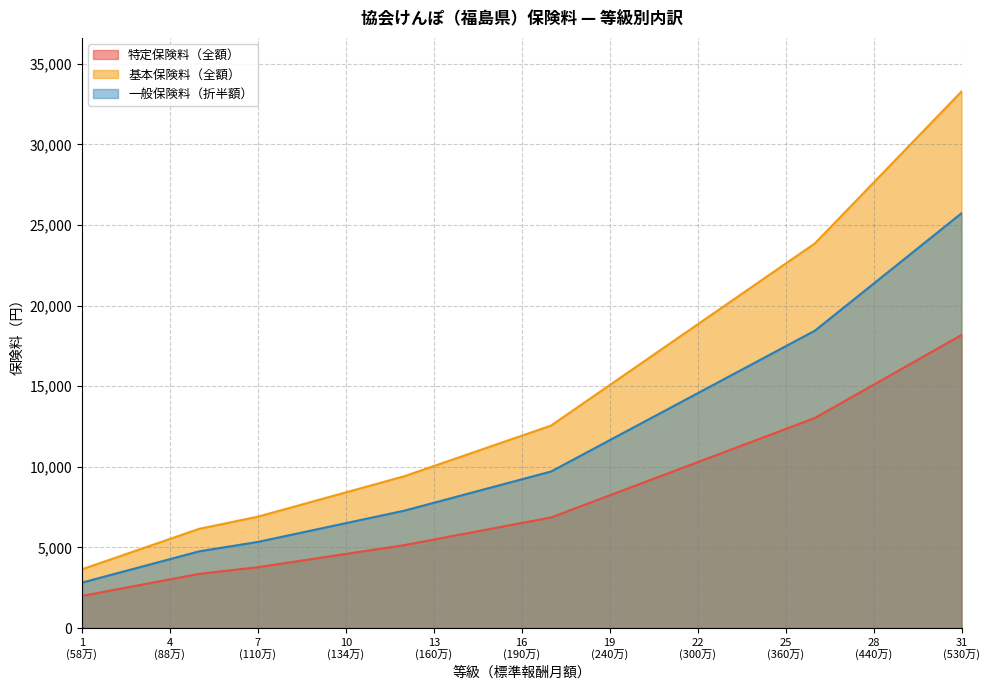

At which label does 基本保険料（全額） reach its peak?

31
(530万)